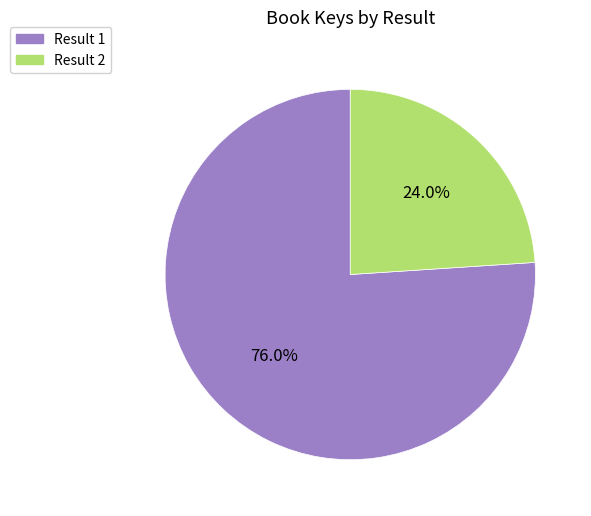

What is the largest slice in the pie chart?

Result 1